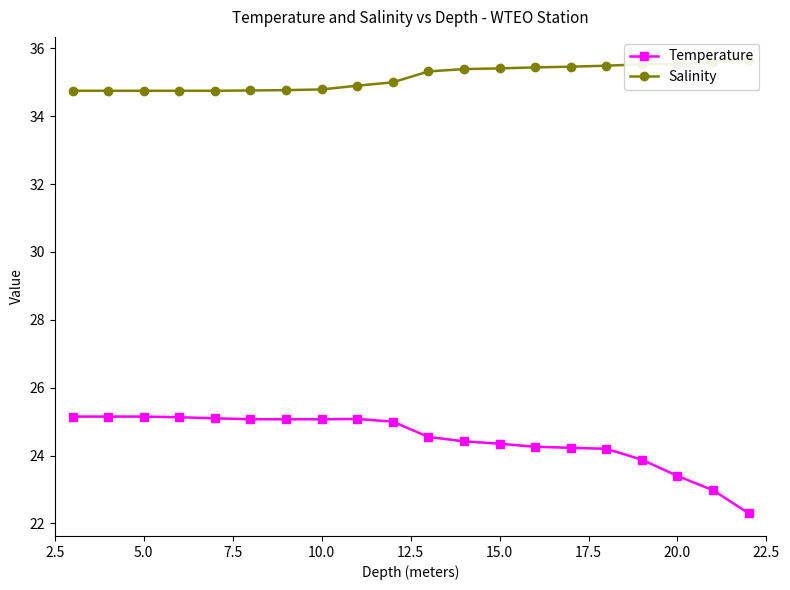

Is it true that Temperature equals 6.8 at 5.0?

False